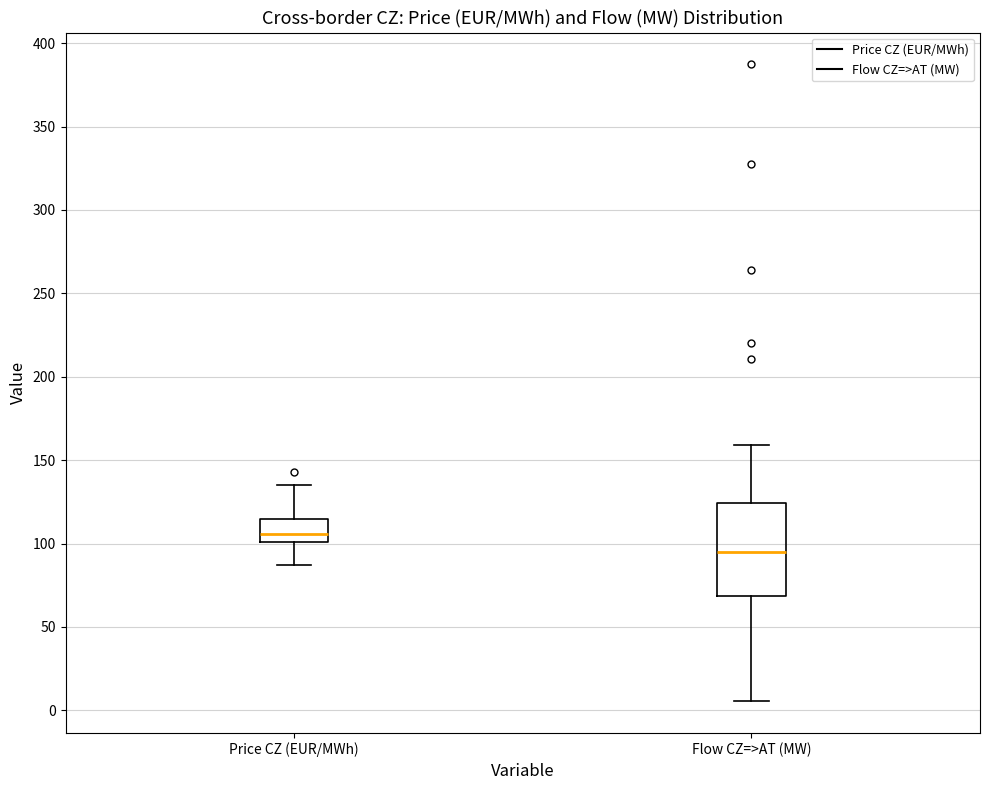

Reading left to right, transcribe this box plot: for each box, give where its median line is, the range the box spans, and where its two whiskers end, as read against the y-axis. The values are not printed on the chart, so give them approximately, as read against the axis.

Price CZ (EUR/MWh): median 105, box 100 to 115, whiskers 85 to 135
Flow CZ=>AT (MW): median 95, box 70 to 125, whiskers 5 to 160